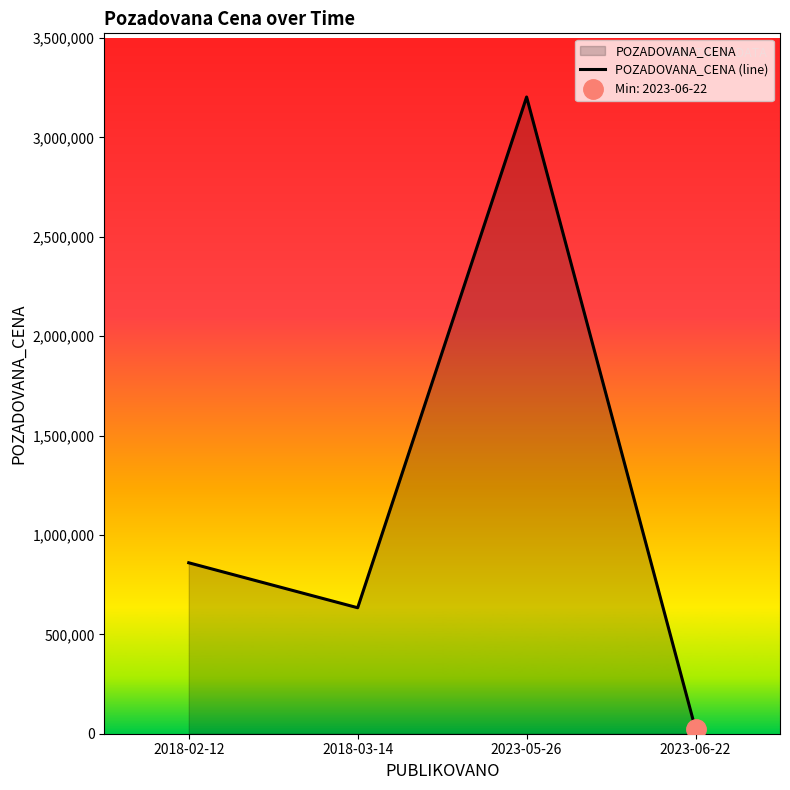

What is the maximum value shown in the chart?

3203200